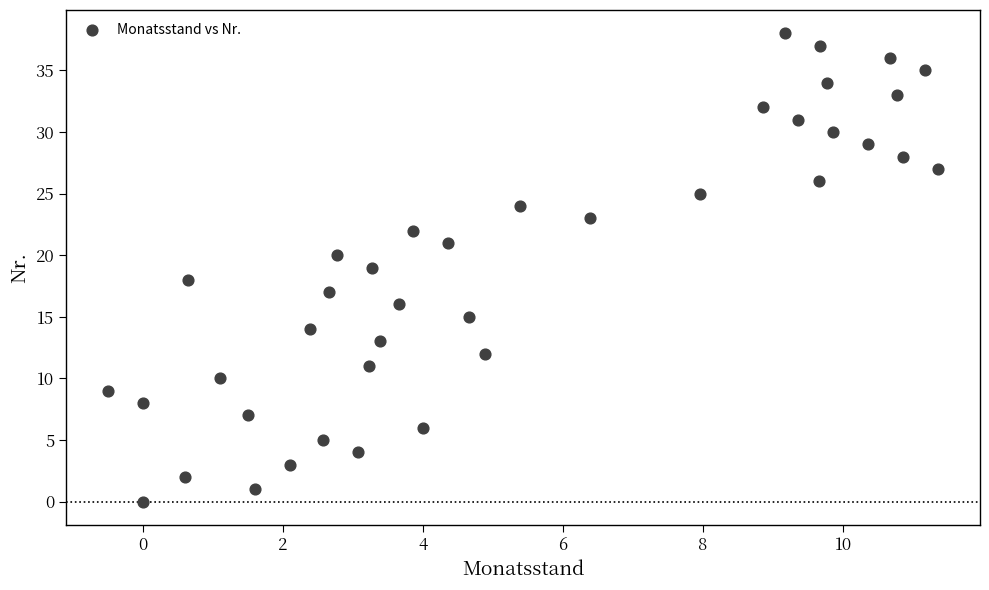

What is the range of Y values (max minus min)?

38